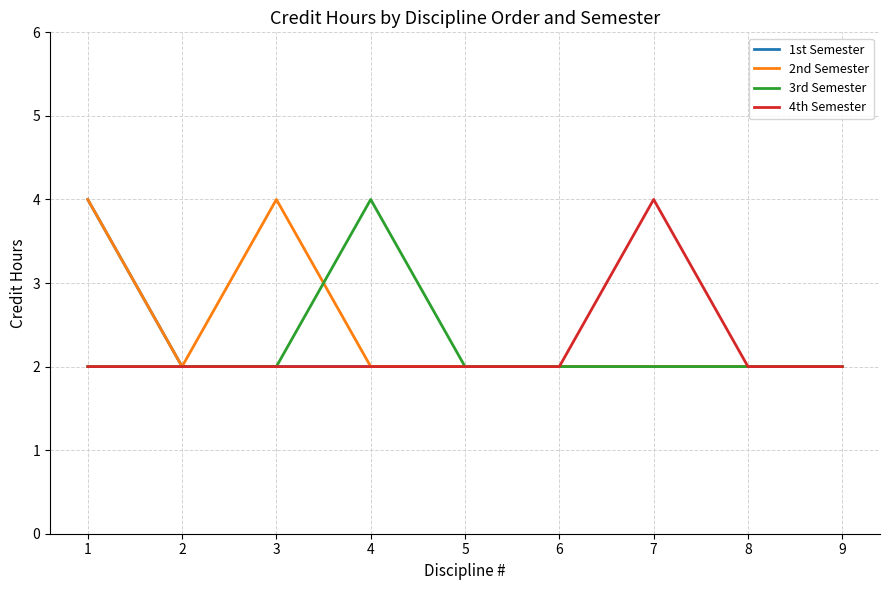

What is the sum of the 3rd Semester values at 3 and 1?

4